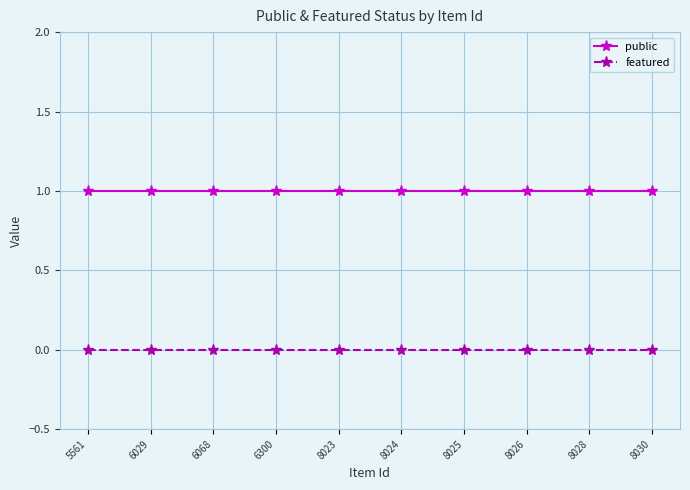

Which series has the largest total across all categories?

public